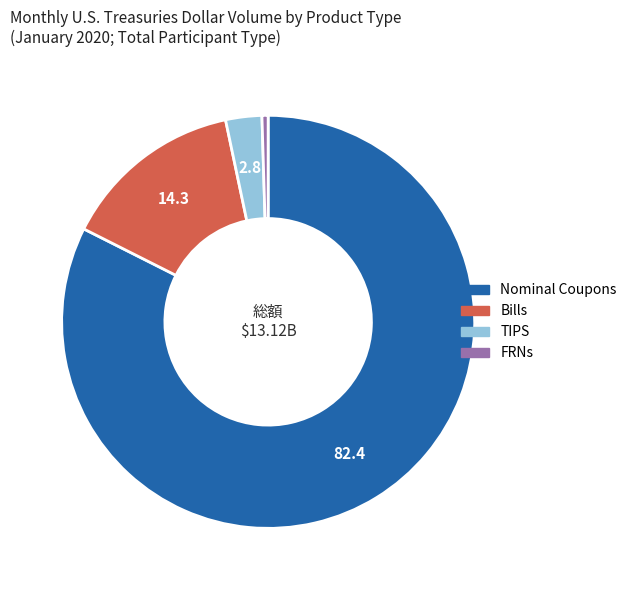

Is the sum of Bills and FRNs greater than half?

No